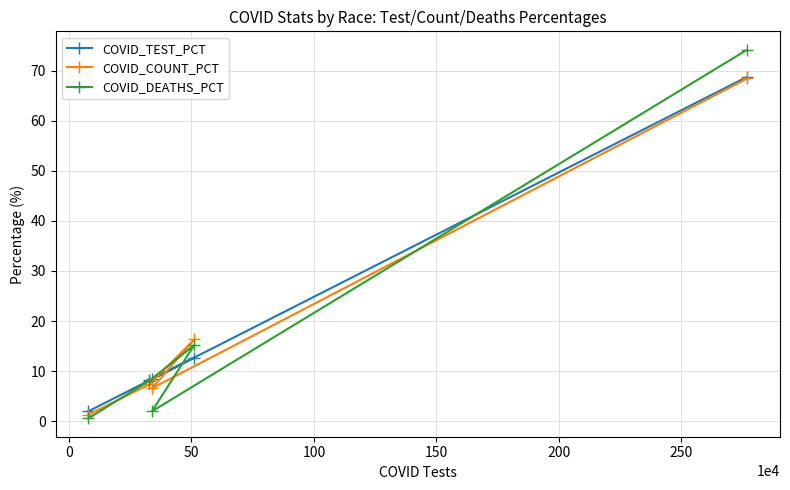

What is the value of the COVID_DEATHS_PCT point at the 2nd from the left?

8.1